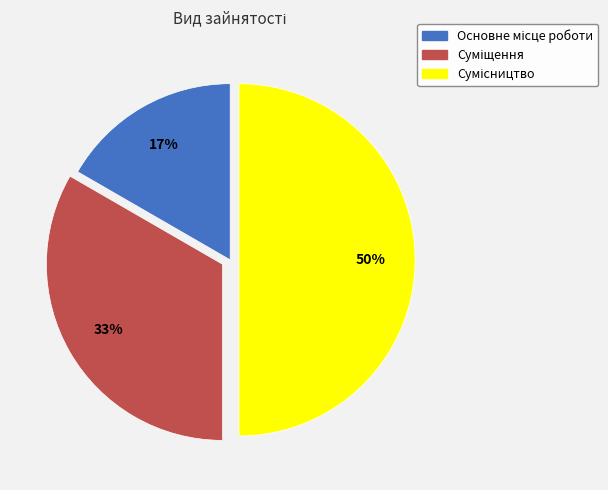

To the nearest percent, what is the average slice percentage?

33%